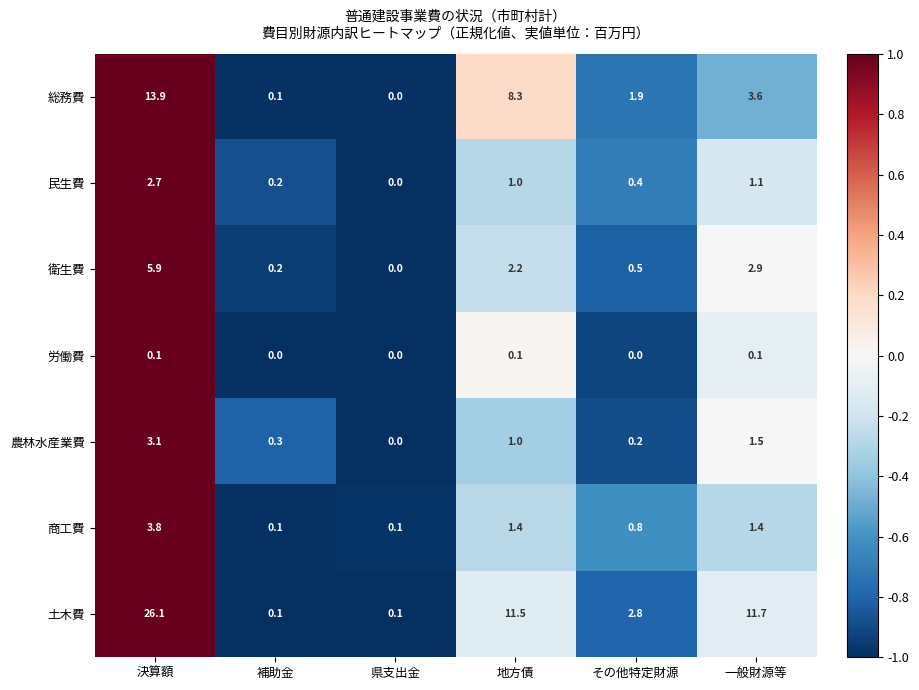

What is the total value across all series at 決算額?

55.6